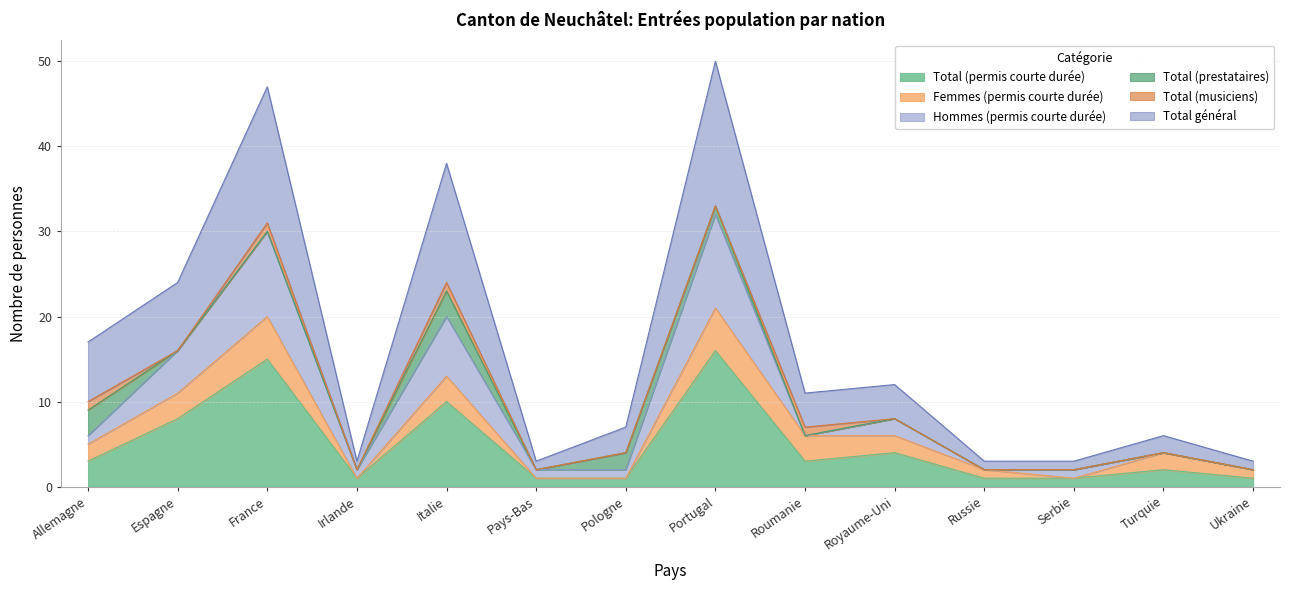

True or false: Total général and Hommes (permis courte durée) intersect in this chart.

False